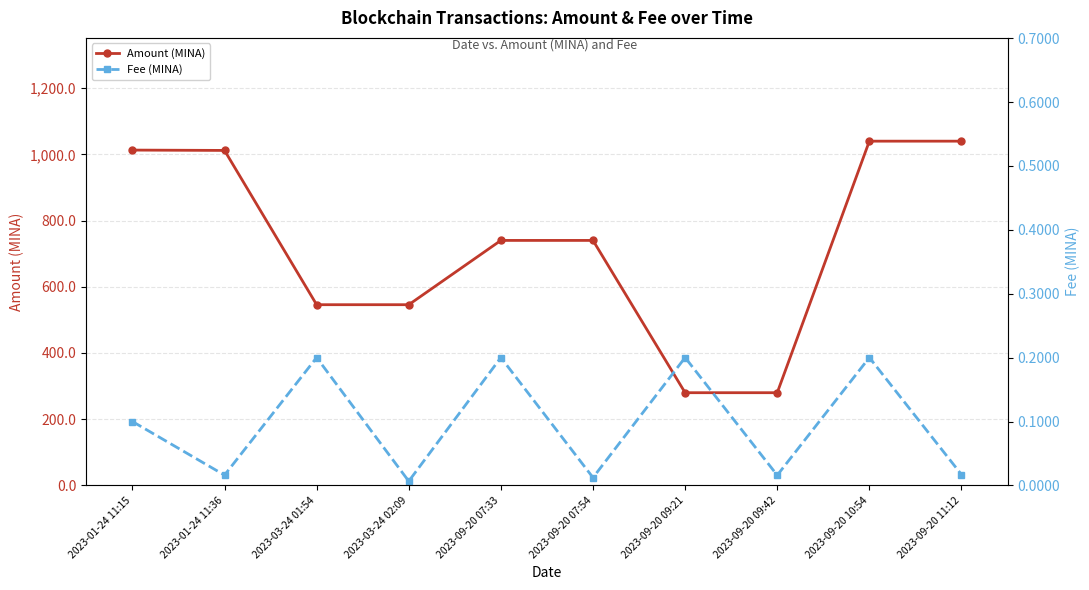

True or false: Fee (MINA) has more than 1 points higher than both neighbors.

True